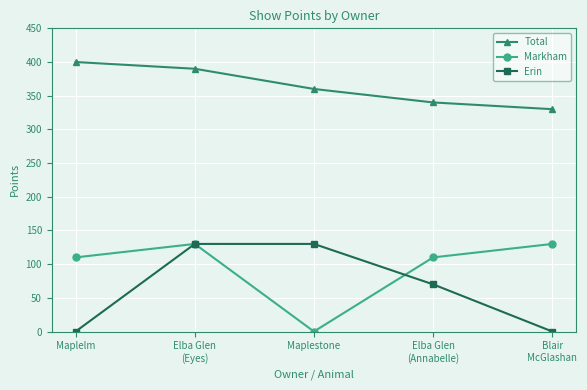

What is the lowest value of the Total series?

330